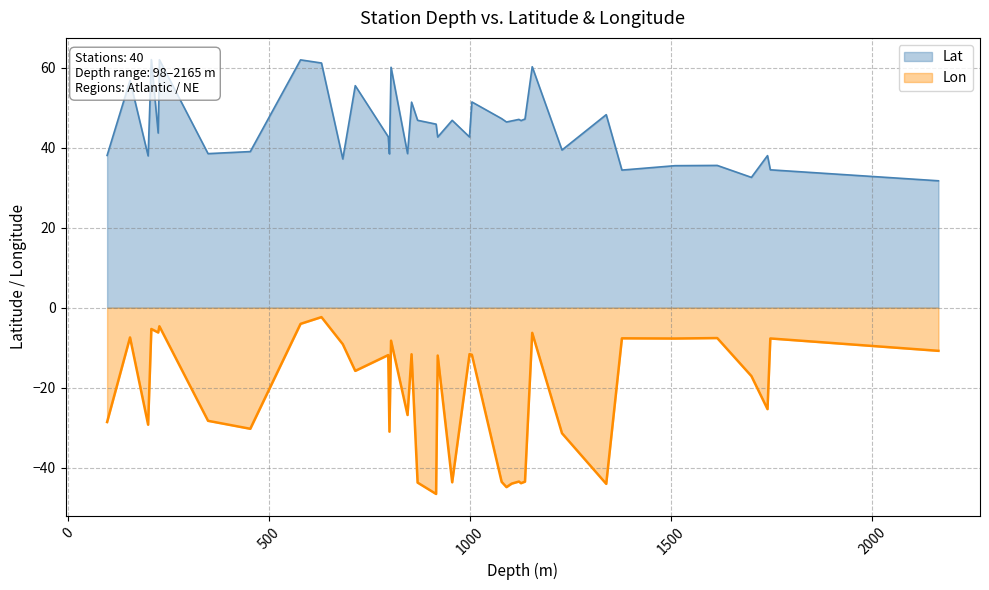

How many values in the Lon series are below -11?

26